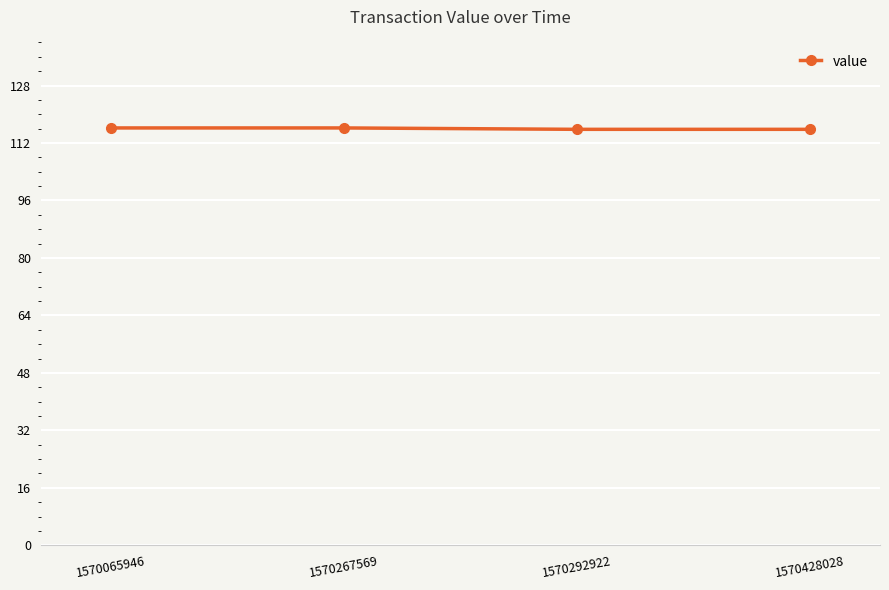

What is the ratio of the value at 1570428028 to the value at 1570065946?

1.0